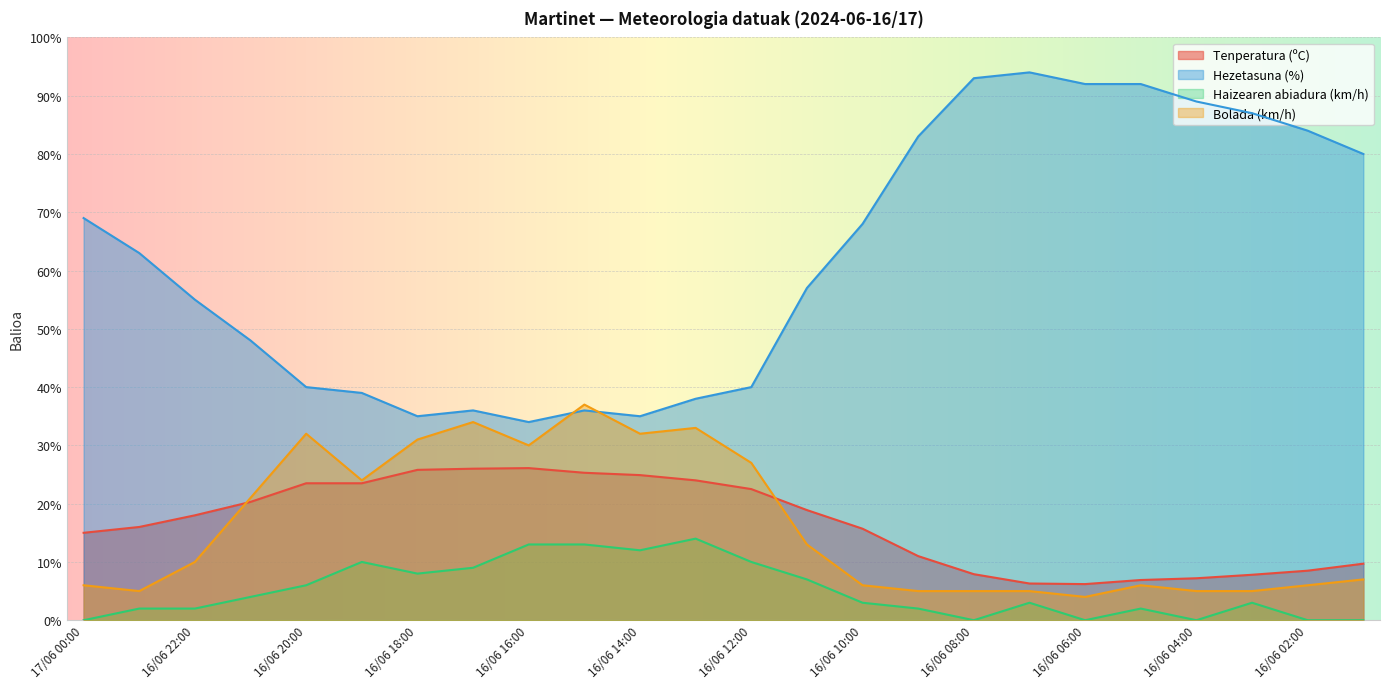

True or false: Hezetasuna (%) and Tenperatura (ºC) cross at least once.

False